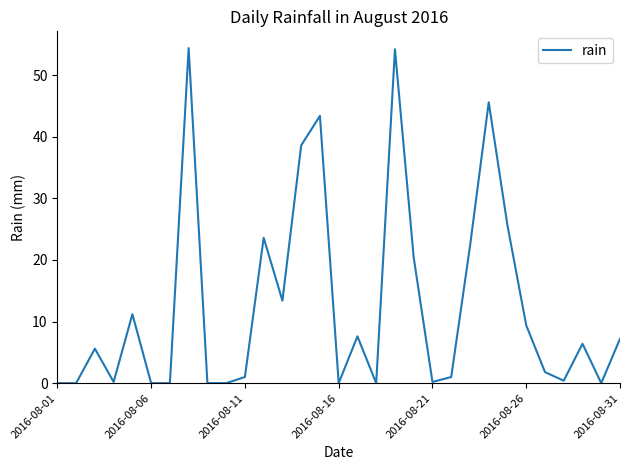

What is the maximum value shown in the chart?

54.4